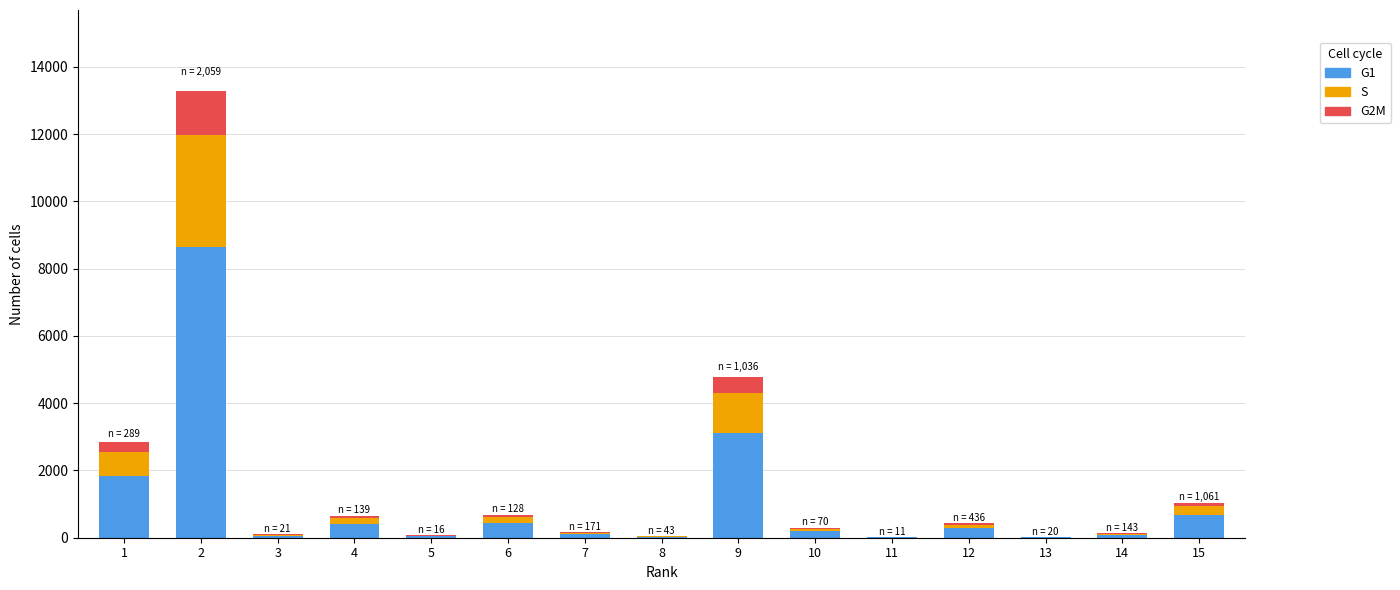

What is the difference between the maximum and second lowest values in the S series?

3316.2